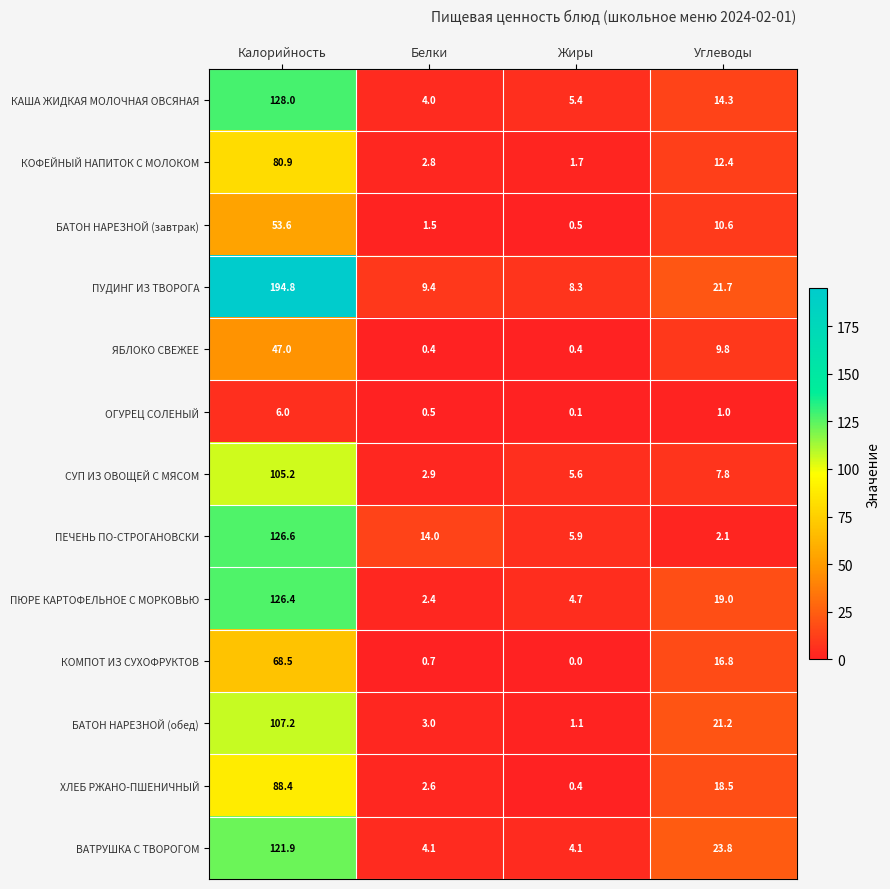

What is the maximum value shown in the chart?

194.8